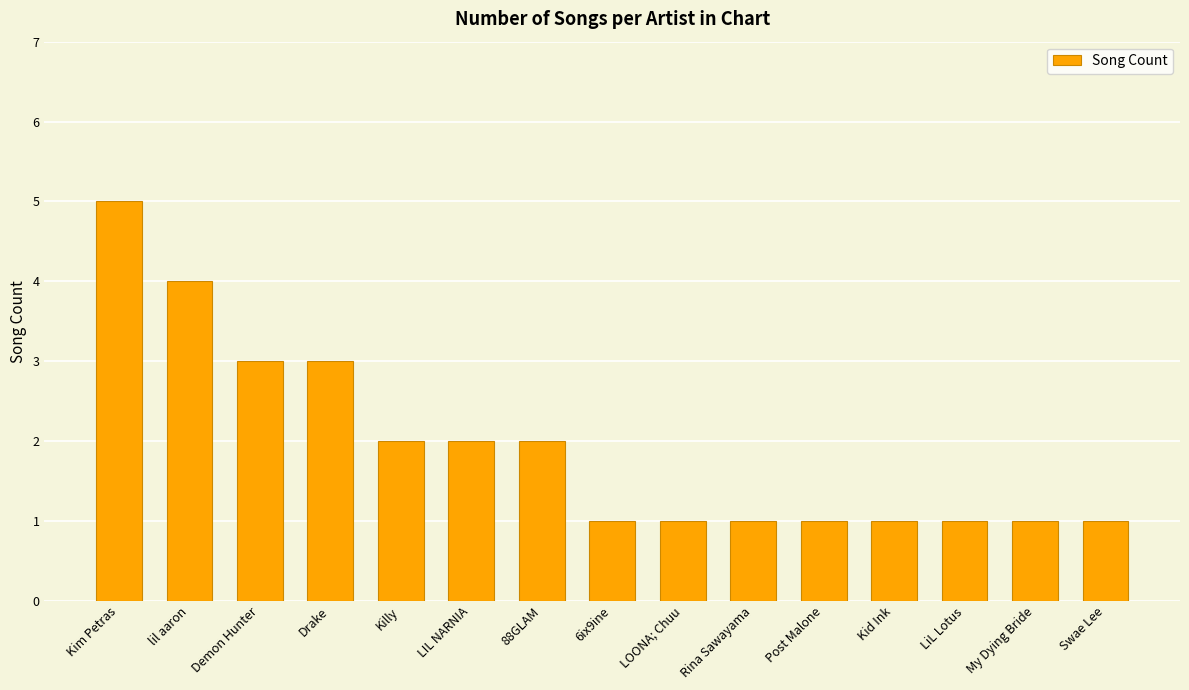

Reading left to right, list all the values displayed in this chart.

Kim Petras=5	lil aaron=4	Demon Hunter=3	Drake=3	Killy=2	LIL NARNIA=2	88GLAM=2	6ix9ine=1	LOONA; Chuu=1	Rina Sawayama=1	Post Malone=1	Kid Ink=1	LiL Lotus=1	My Dying Bride=1	Swae Lee=1